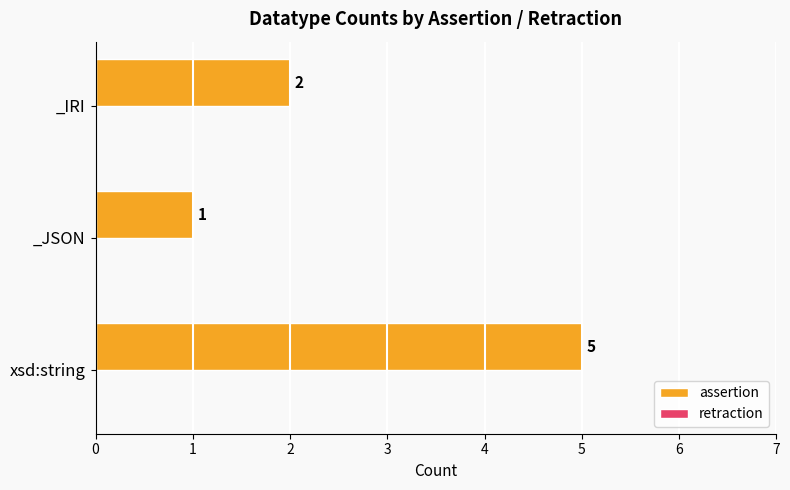

Rank the categories by value from lowest to highest.

_JSON, _IRI, xsd:string